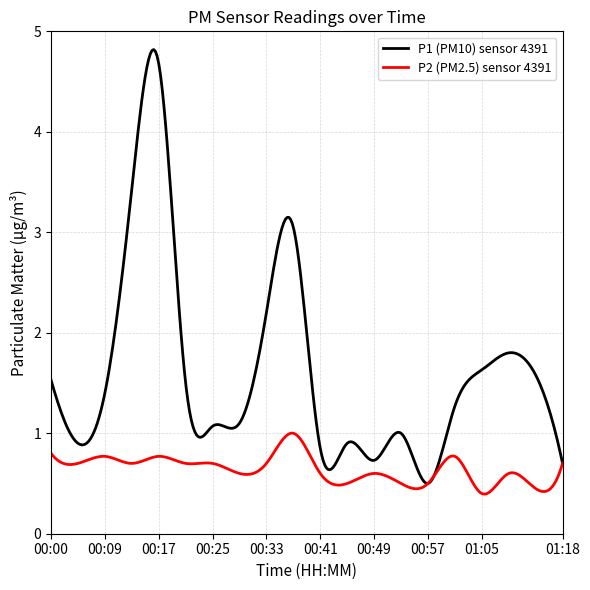

What is the maximum value for P1 (PM10) sensor 4391?

4.8